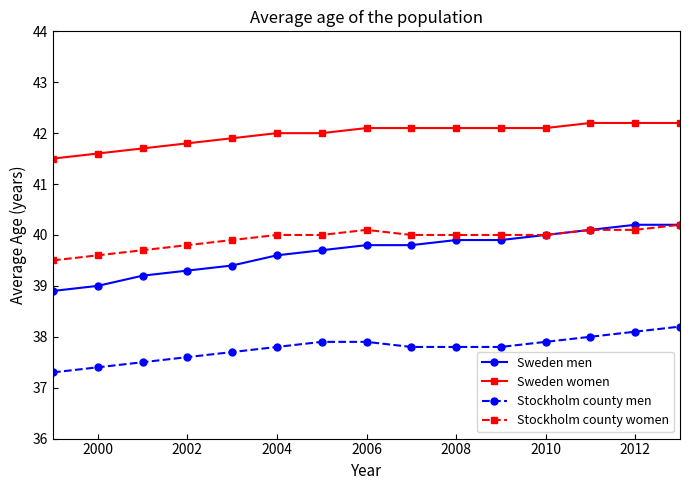

Which series has the largest total across all categories?

Sweden women